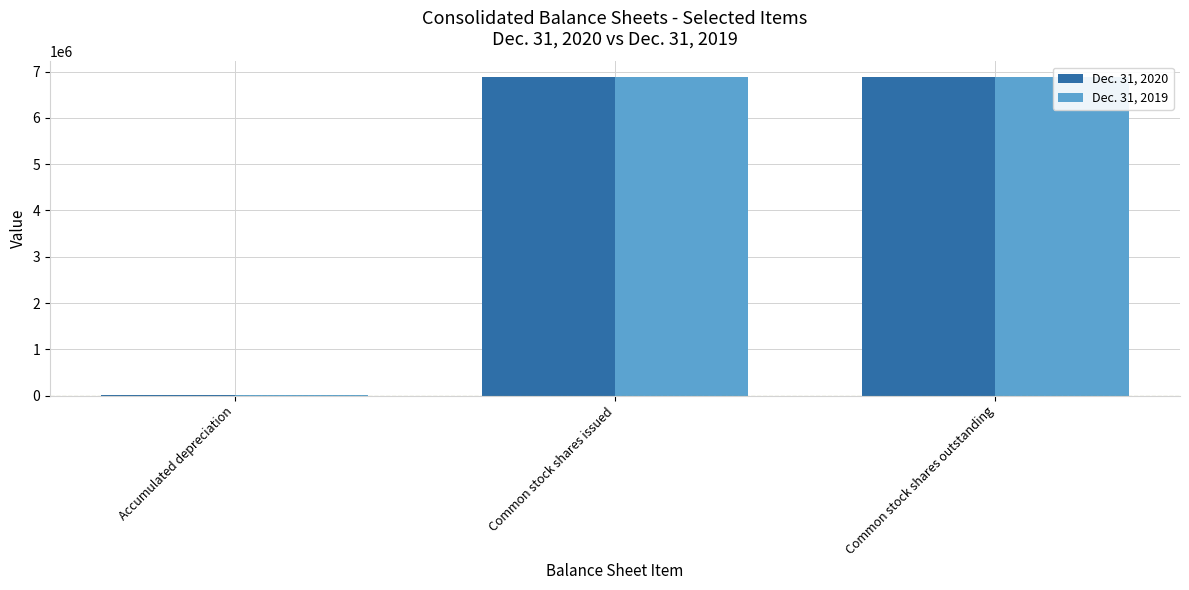

What is the maximum value shown in the chart?

6876422